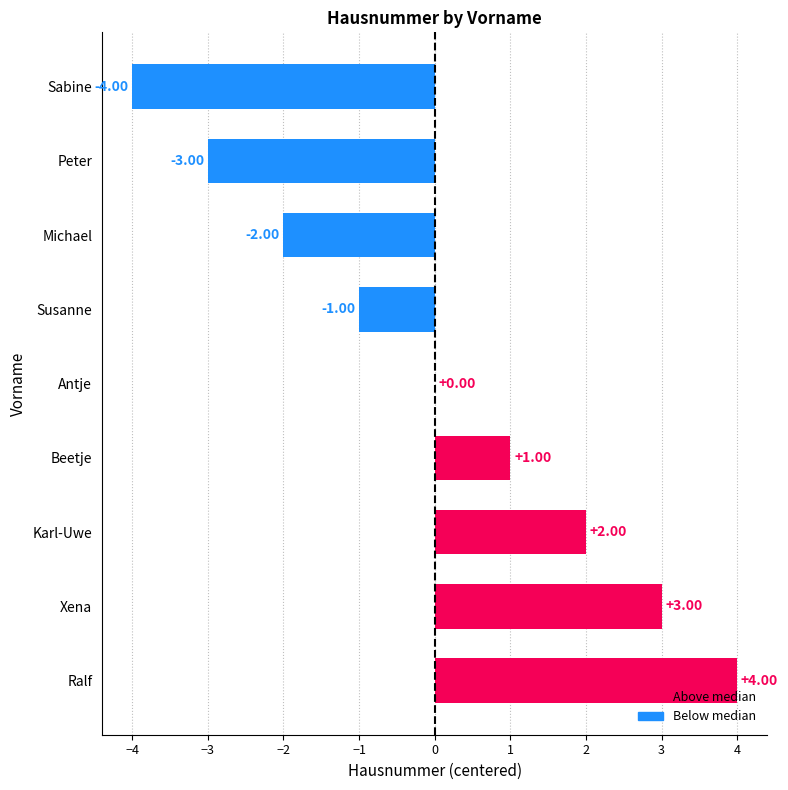

Approximately how many times larger is the value at Ralf compared to Xena?

1.3